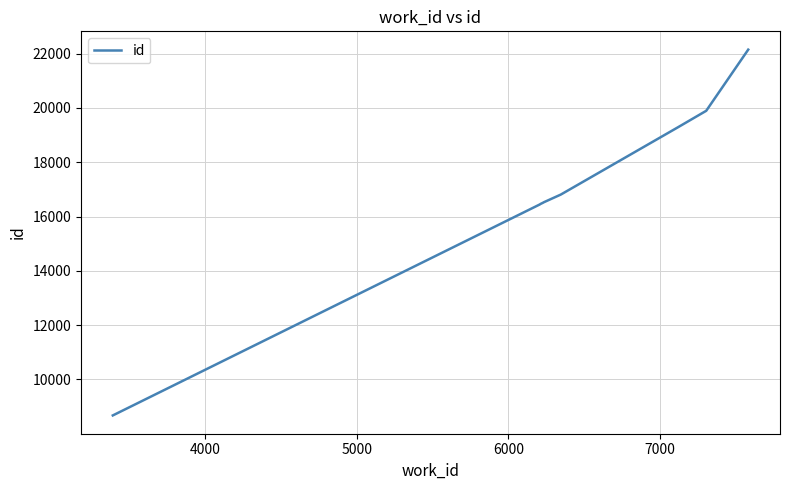

What is the minimum value shown in the chart?

8677